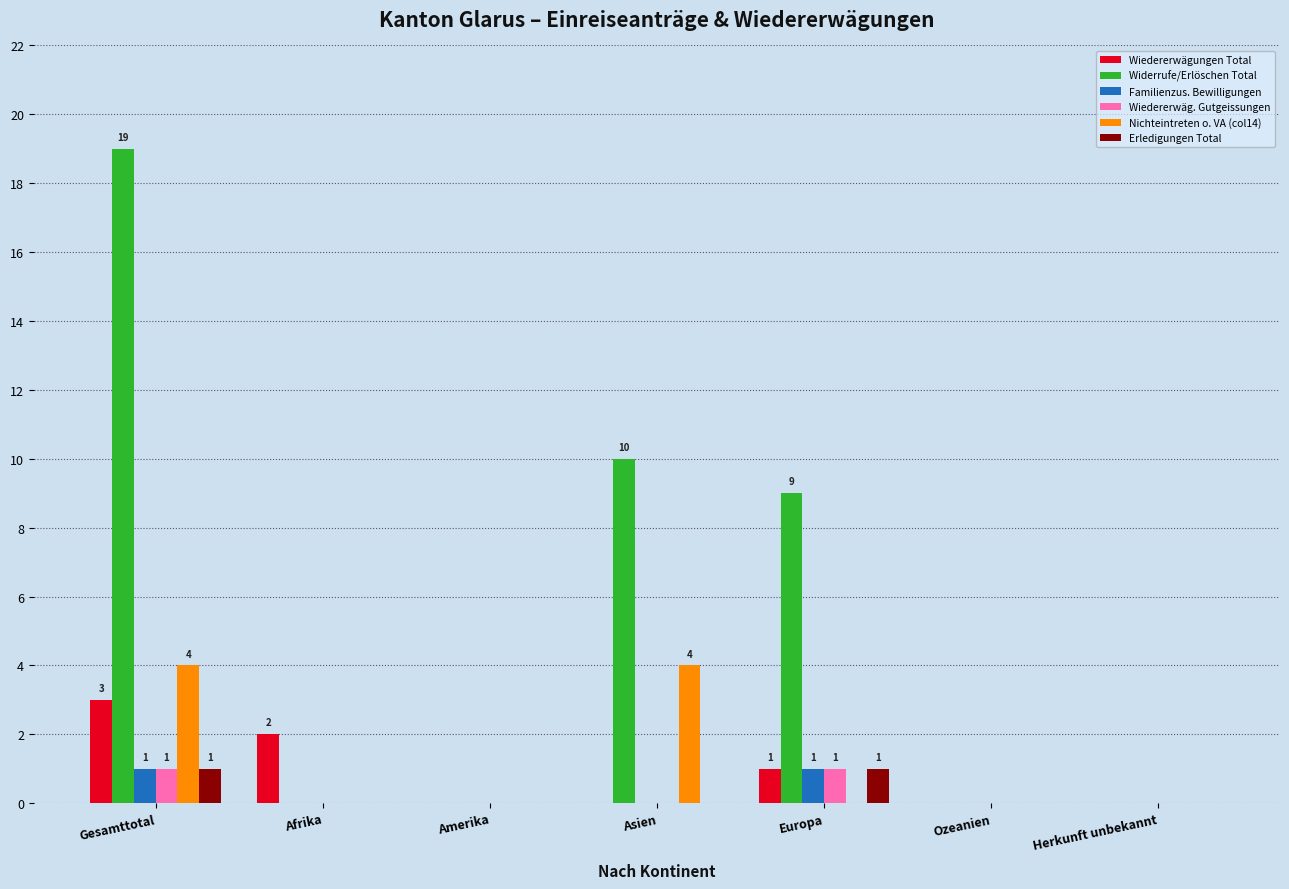

True or false: Widerrufe/Erlöschen Total has a value of 19 at Gesamttotal.

True